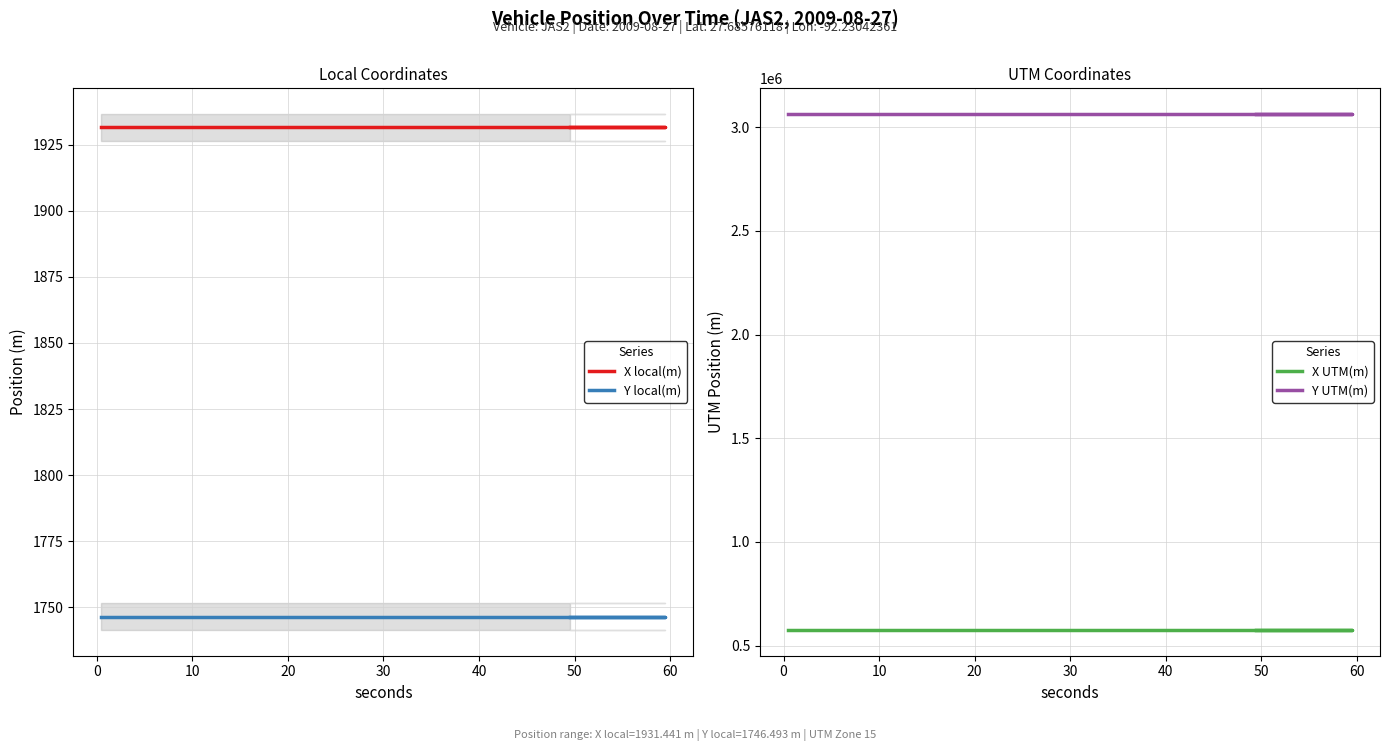

What is the spread (max minus min) of values at 50?

3060883.6